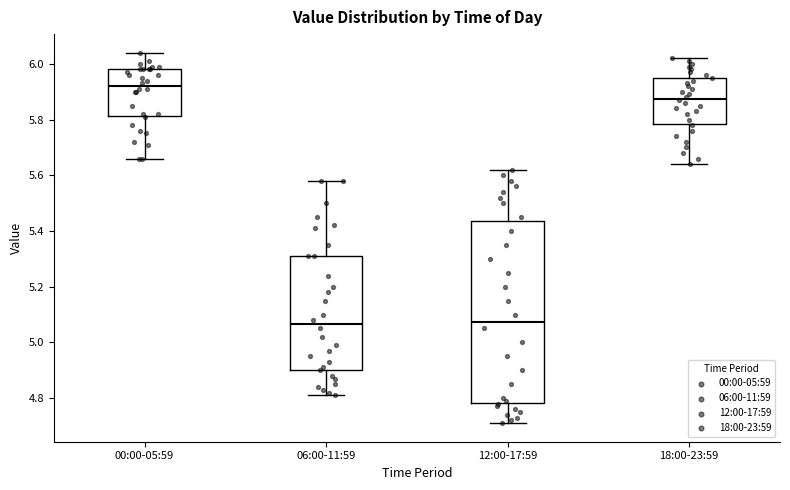

Which box's median line is the highest?

00:00-05:59